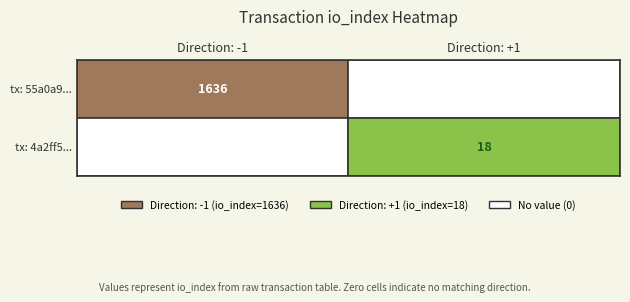

The 4a2ff5370285717e70a6977481998bf40e96069 series shows 1 at direction. True or false?

False